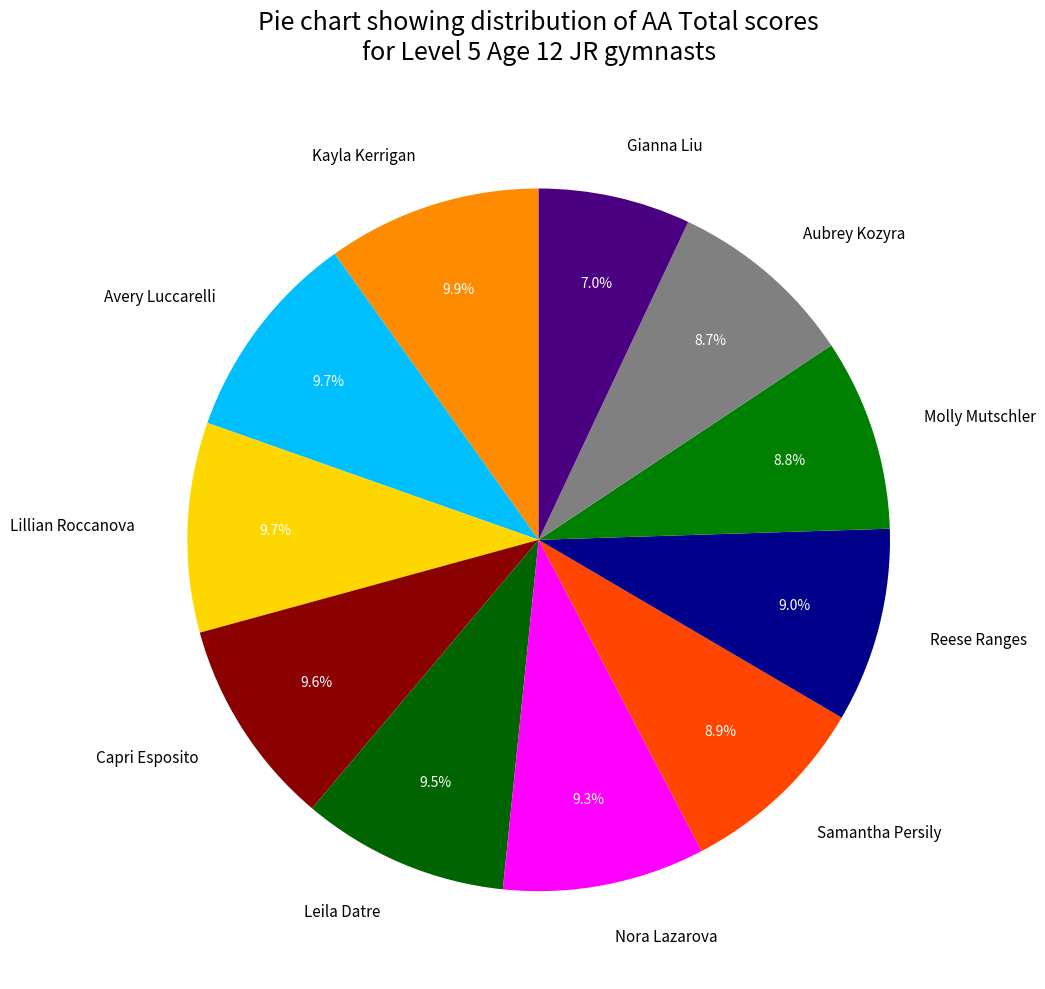

Is it true that Molly Mutschler is 9% of the pie?

True